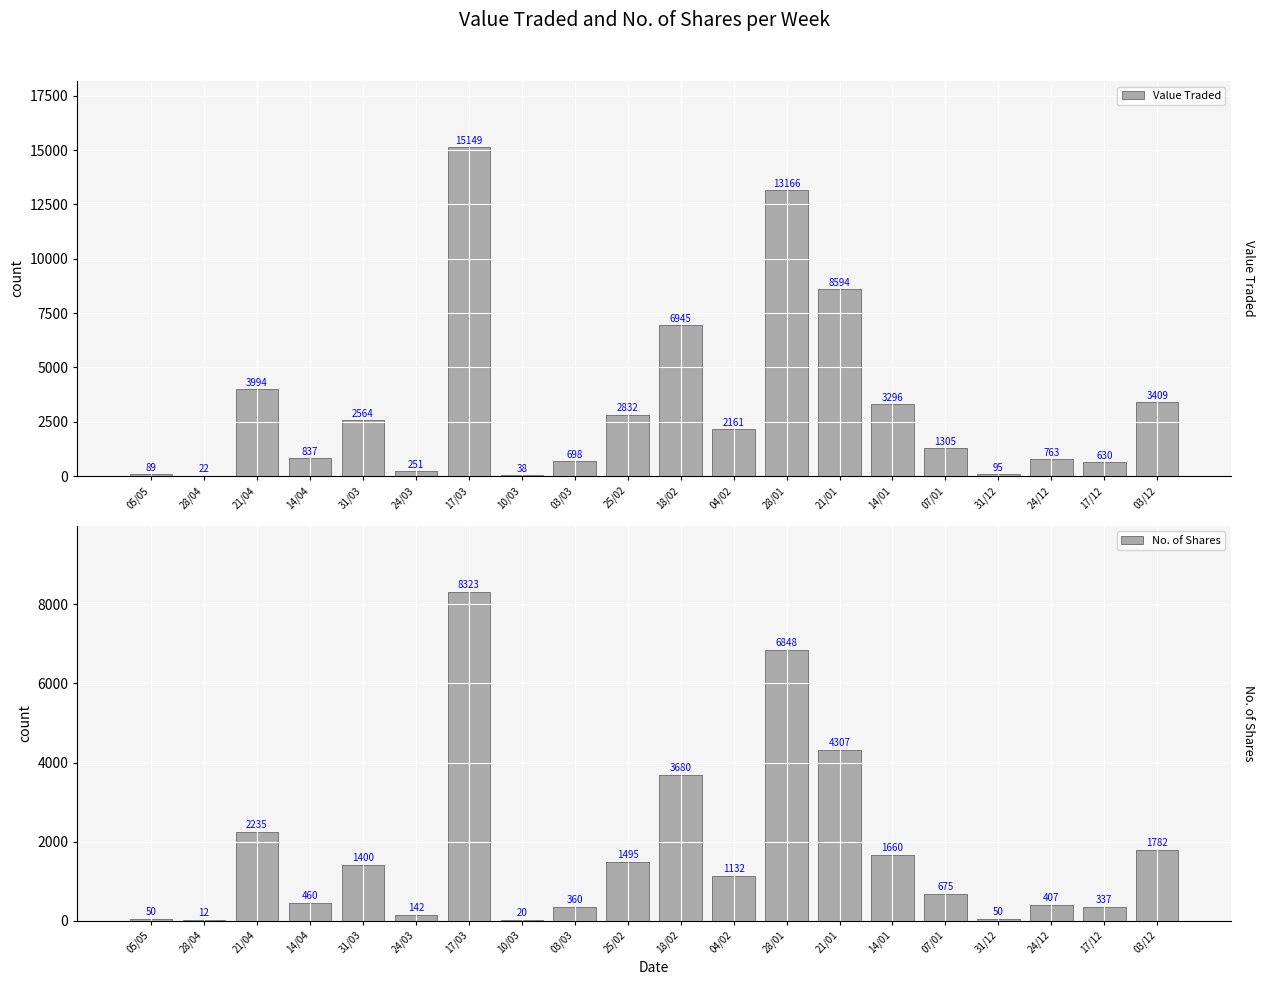

How many values in the Value Traded series are below 2161?

10